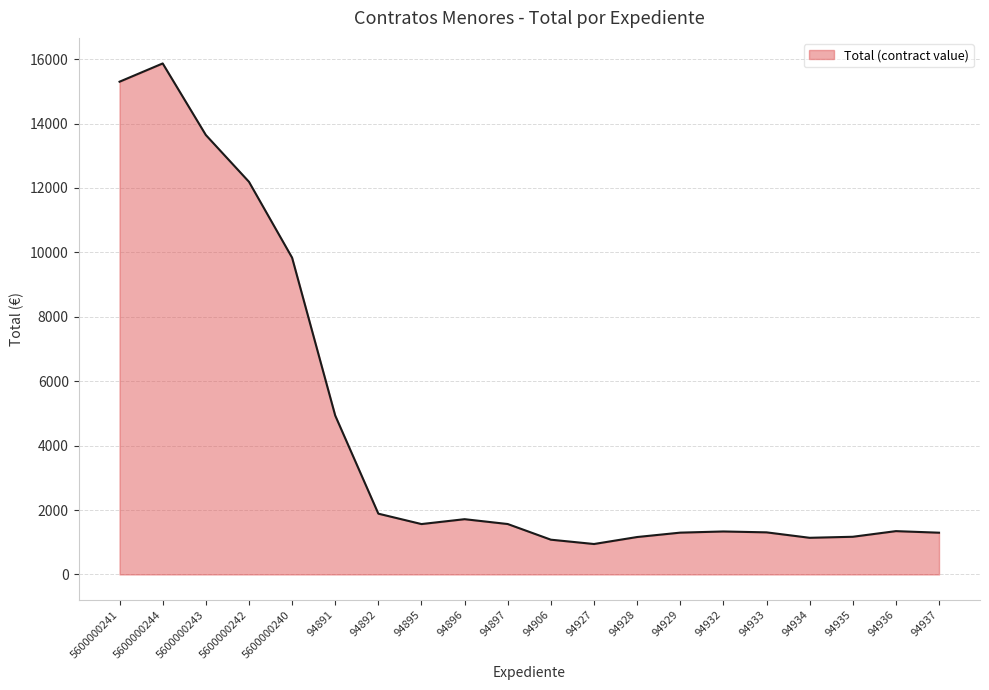

What value does the data have at 94897?

1565.1